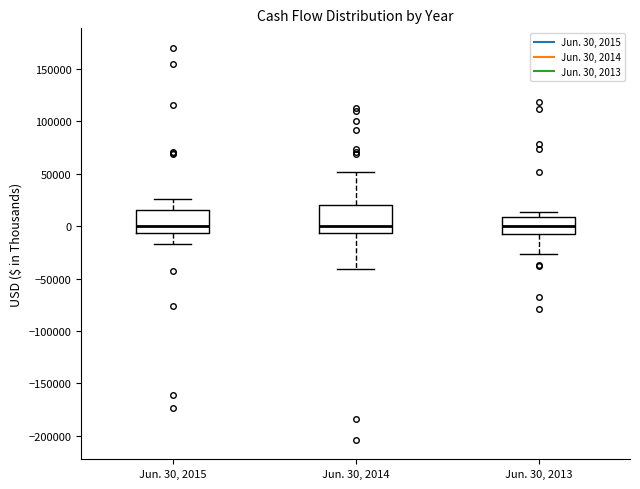

Where is the upper edge of the box for Jun. 30, 2015 on the y-axis? The values are not printed on the chart, so give them approximately, as read against the axis.

15000